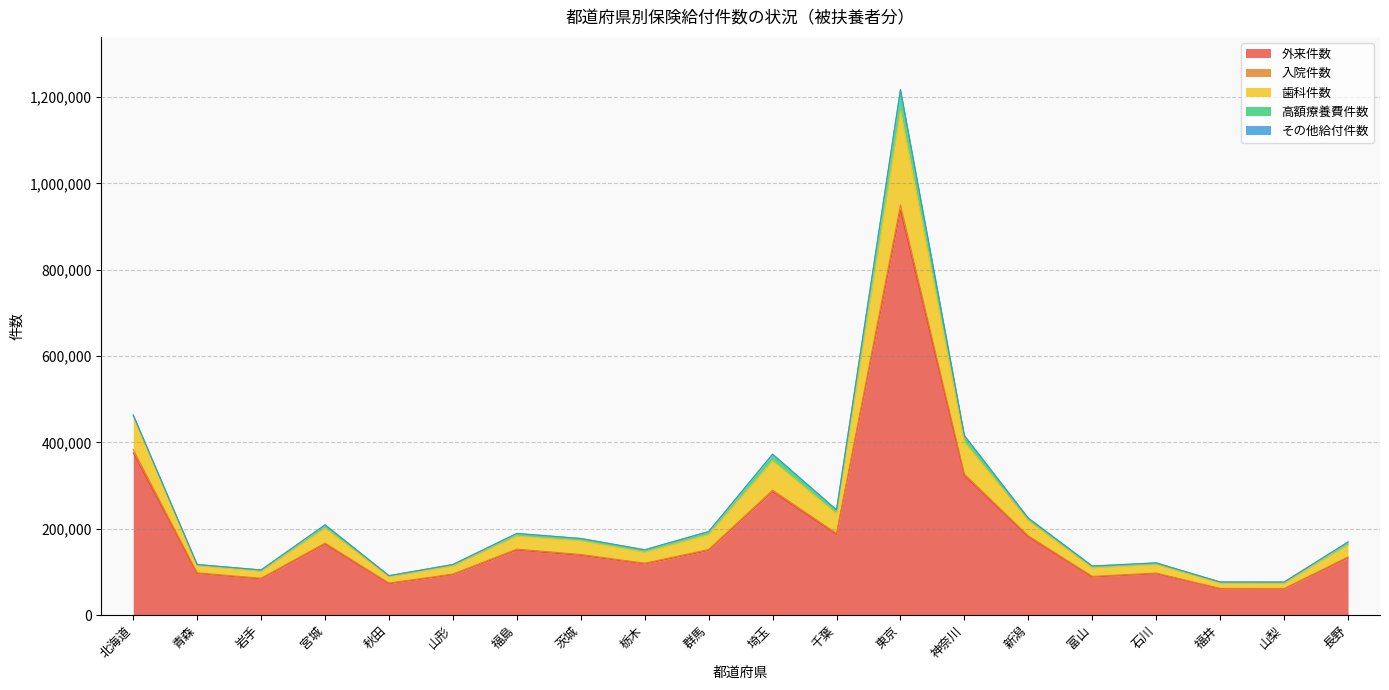

How many data points in 入院件数 are above 2194?

9